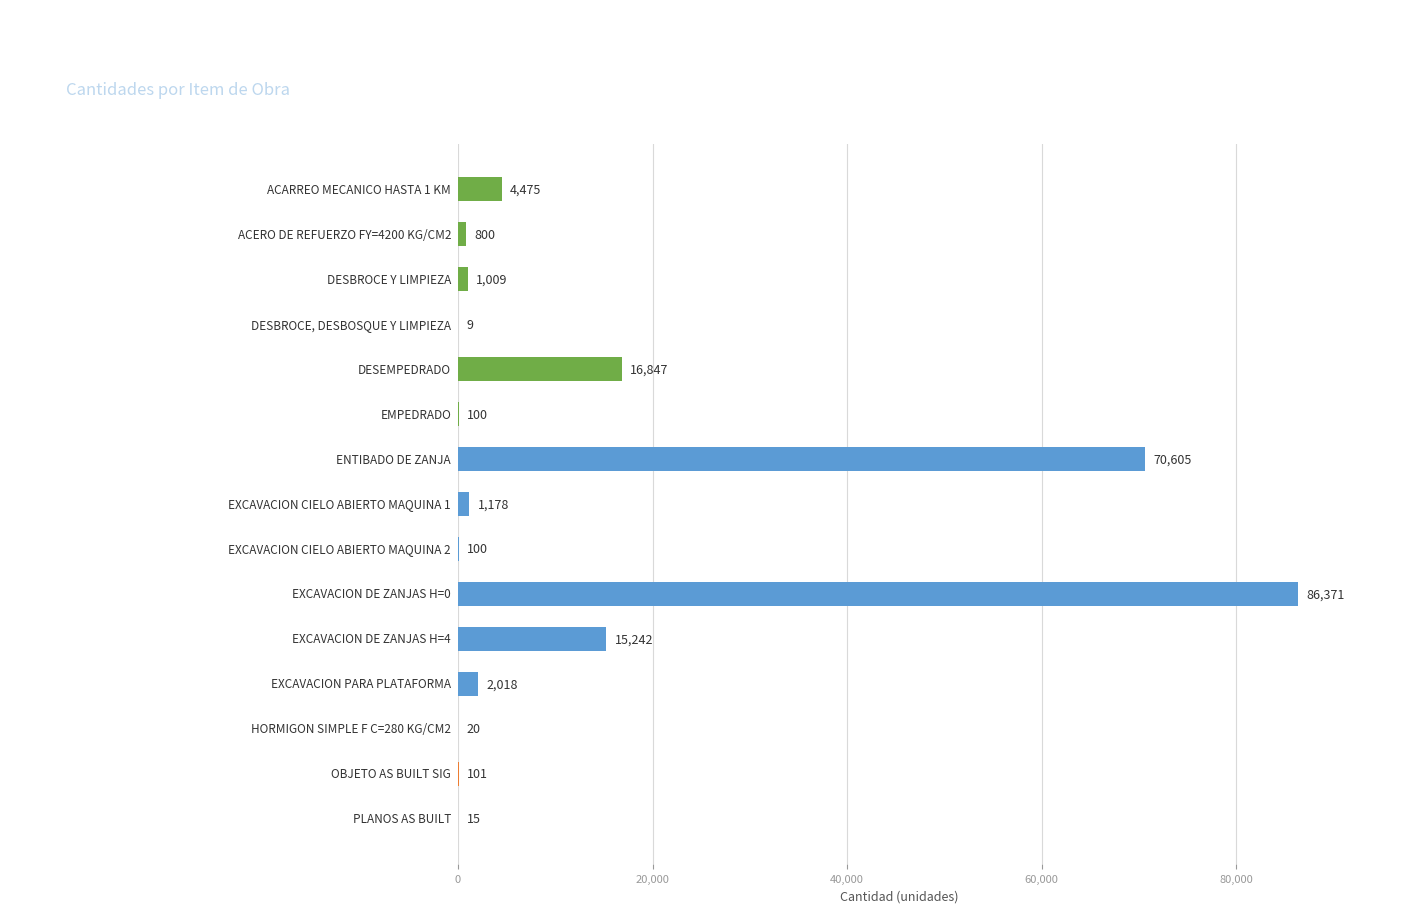

What is the sum of all values?

198890